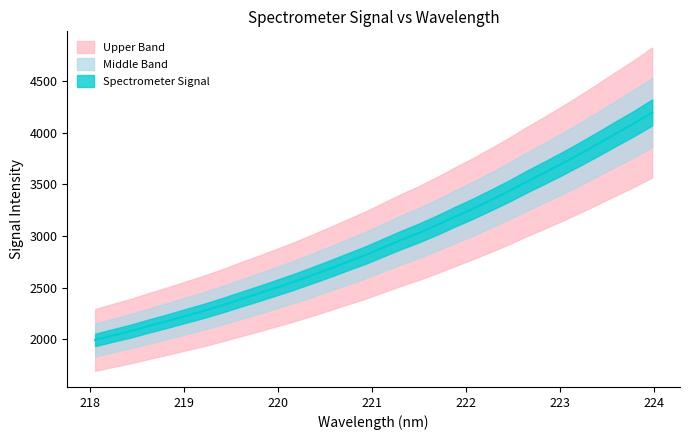

Rank the categories by value from highest to lowest.

223.9802, 223.7895, 223.5987, 223.408, 223.2172, 223.0264, 222.8355, 222.6447, 222.4538, 222.263, 222.0721, 221.8812, 221.6902, 221.4993, 221.3083, 221.1174, 220.9264, 220.7354, 220.5444, 220.3533, 220.1623, 219.9712, 219.7801, 219.589, 219.3979, 219.2067, 219.0156, 218.8244, 218.6332, 218.442, 218.2508, 218.0596